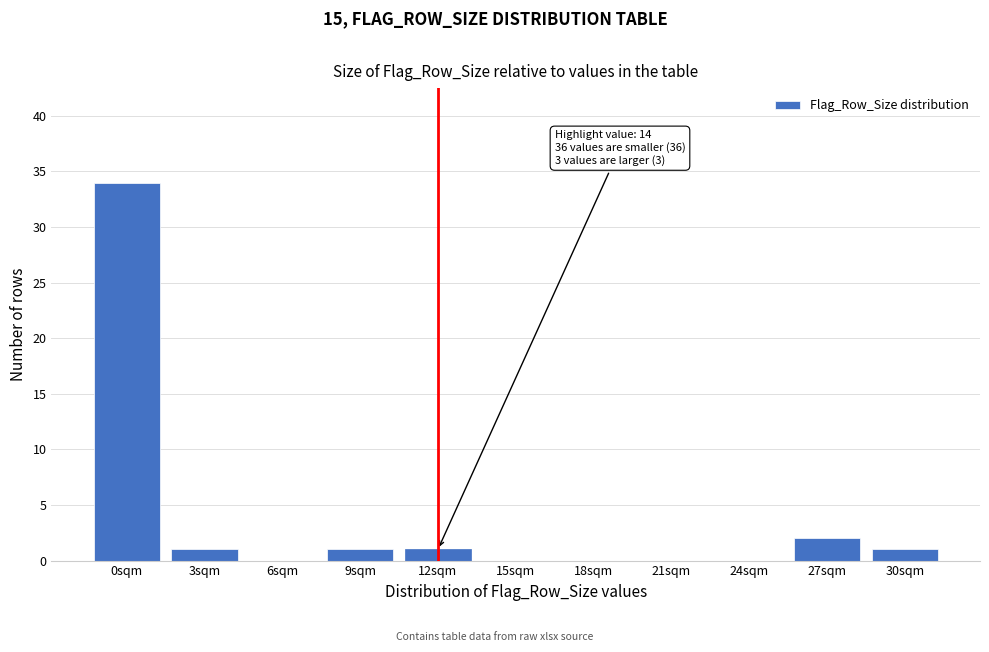

Reading left to right, list all the values displayed in this chart.

0sqm=34	3sqm=1	6sqm=0	9sqm=1	12sqm=1	15sqm=0	18sqm=0	21sqm=0	24sqm=0	27sqm=2	30sqm=1